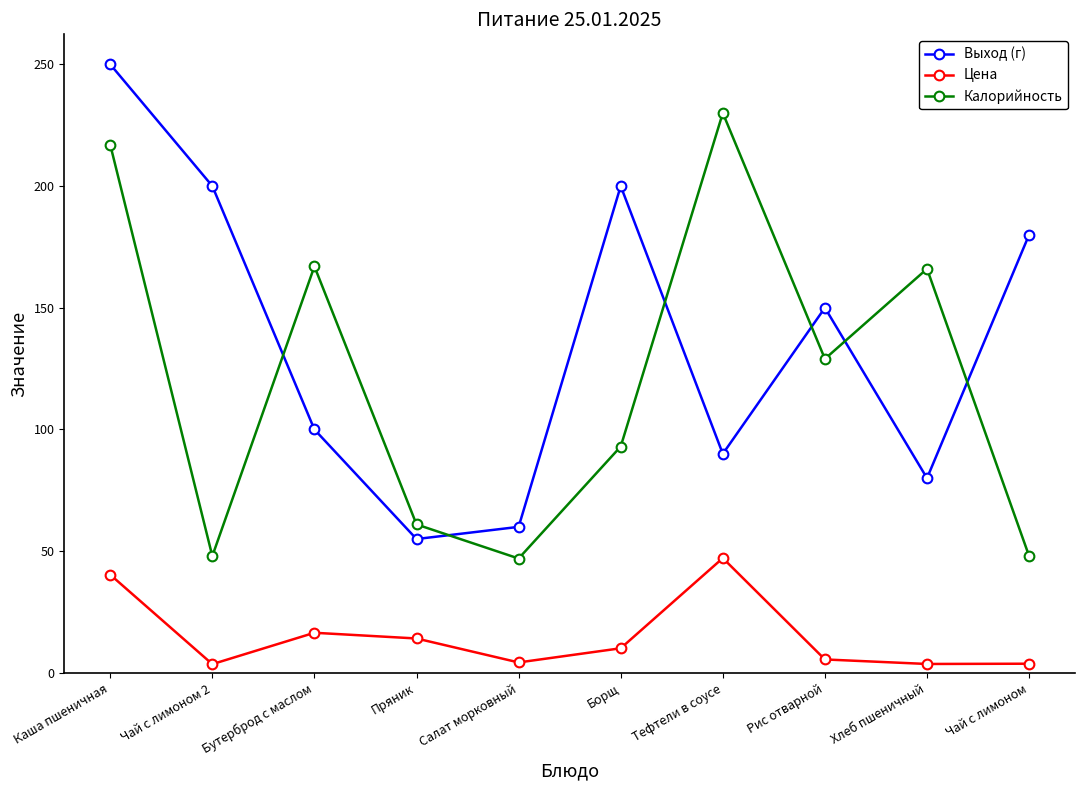

True or false: Калорийность has a value of 129.0 at Рис отварной.

True